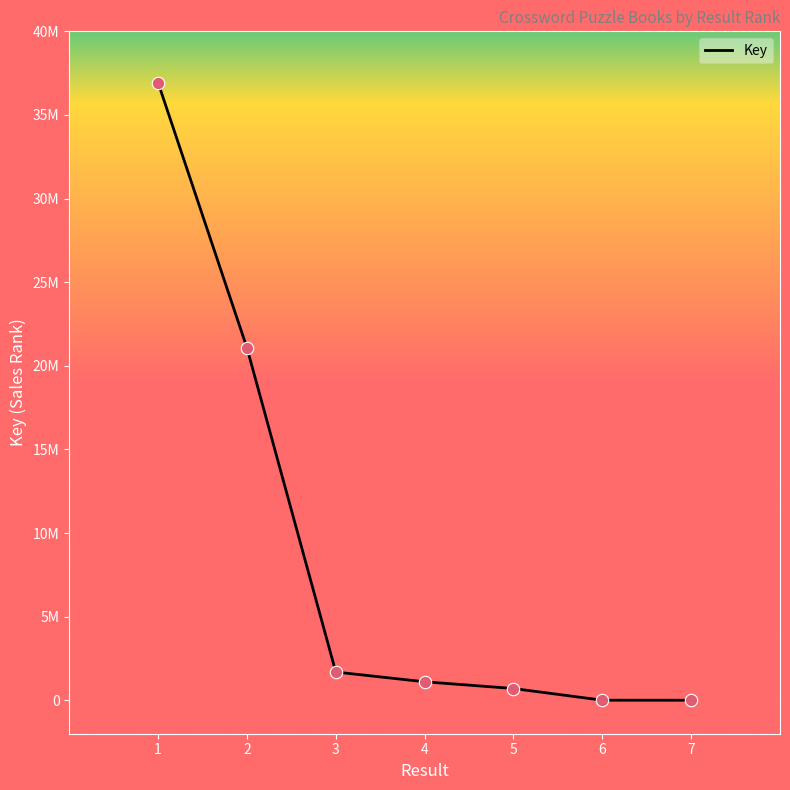

Does the chart have visible grid lines?

No